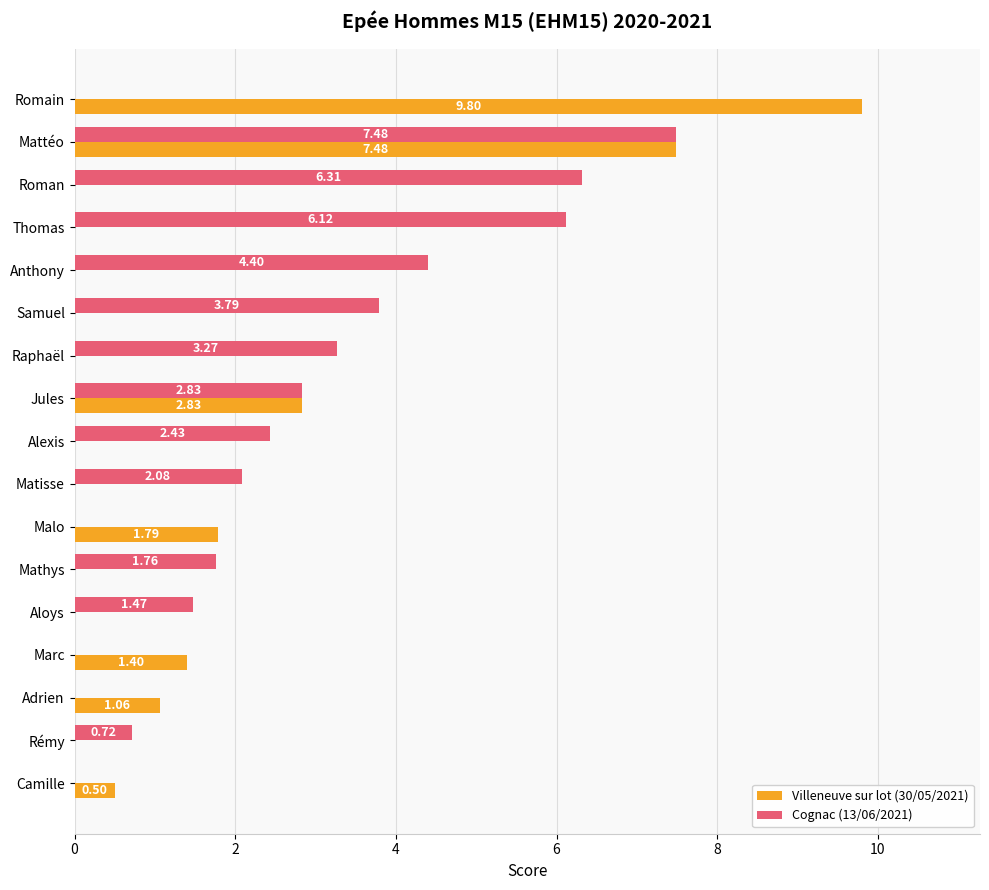

Where is Villeneuve sur lot (30/05/2021) nearest to the value 4?

Jules